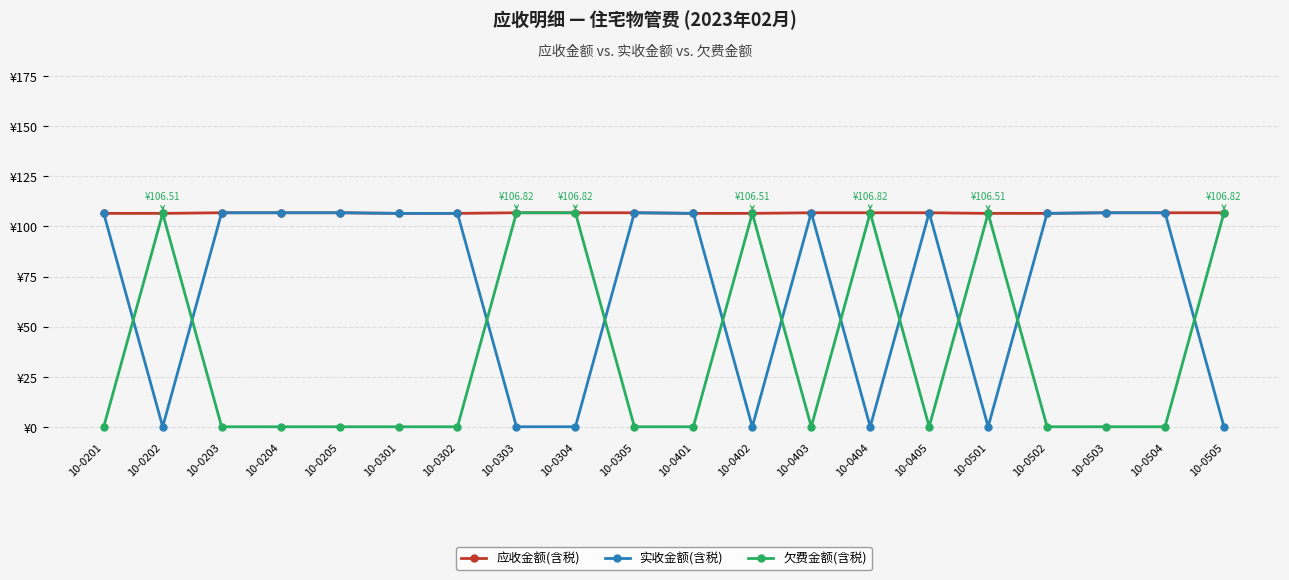

At which category does the chart reach its minimum across all series?

10-0202